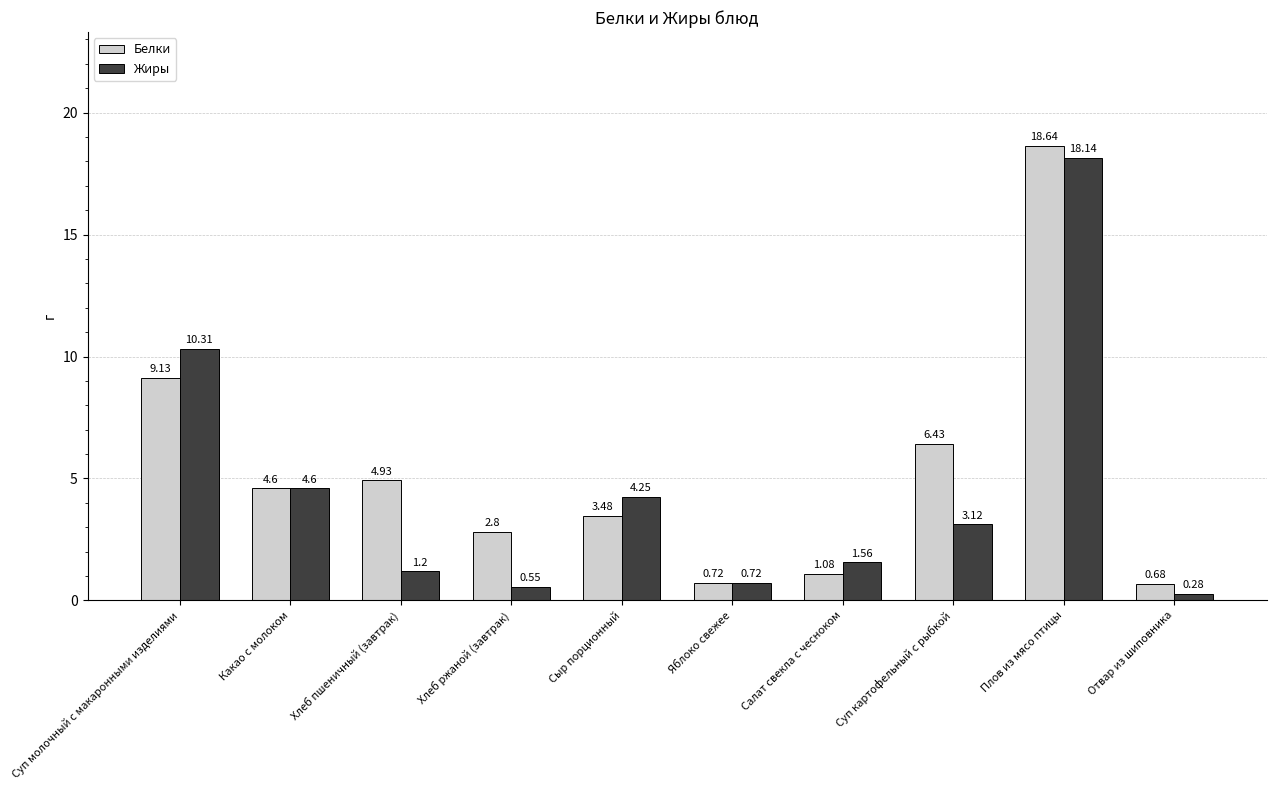

List the labels in order of Жиры value, smallest first.

Отвар из шиповника, Хлеб ржаной (завтрак), Яблоко свежее, Хлеб пшеничный (завтрак), Салат свекла с чесноком, Суп картофельный с рыбкой, Сыр порционный, Какао с молоком, Суп молочный с макаронными изделиями, Плов из мясо птицы